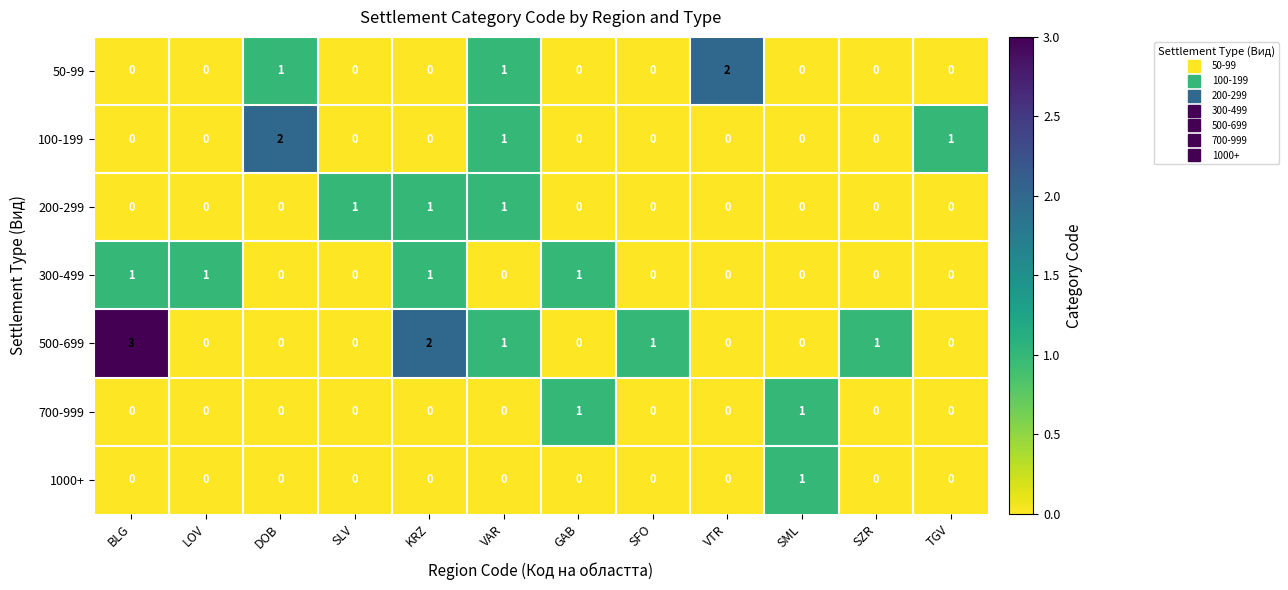

True or false: 1000+ has a value of 0 at LOV.

True